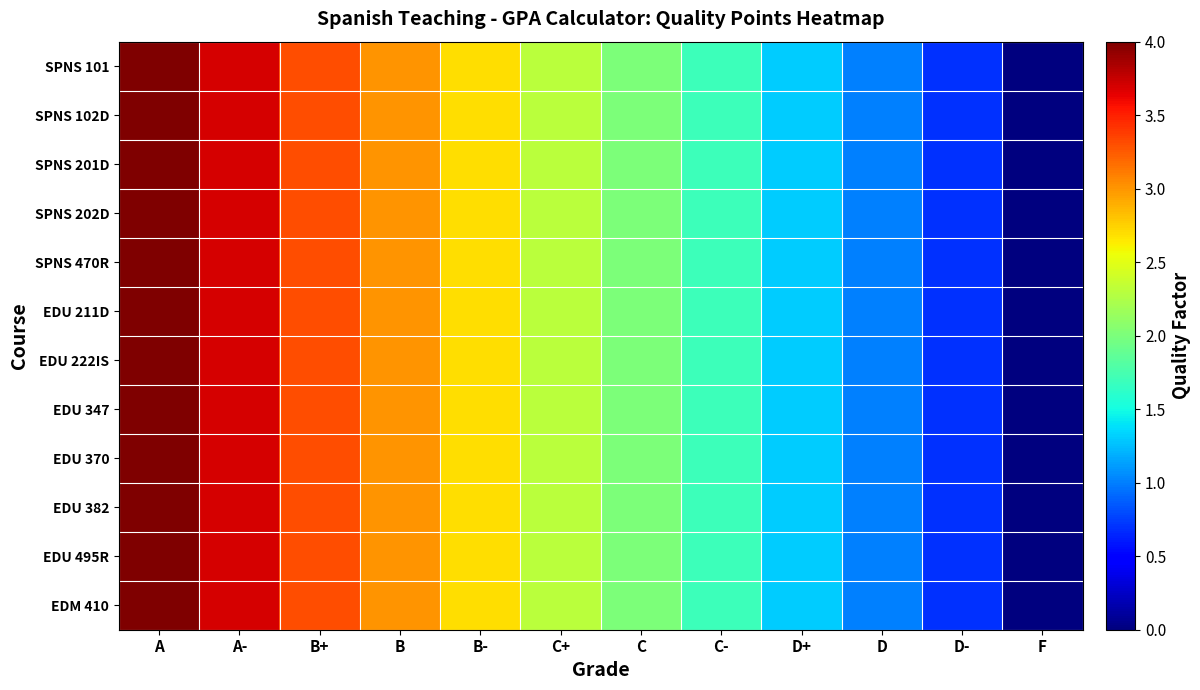

At how many categories does at least one series exceed 0?

11